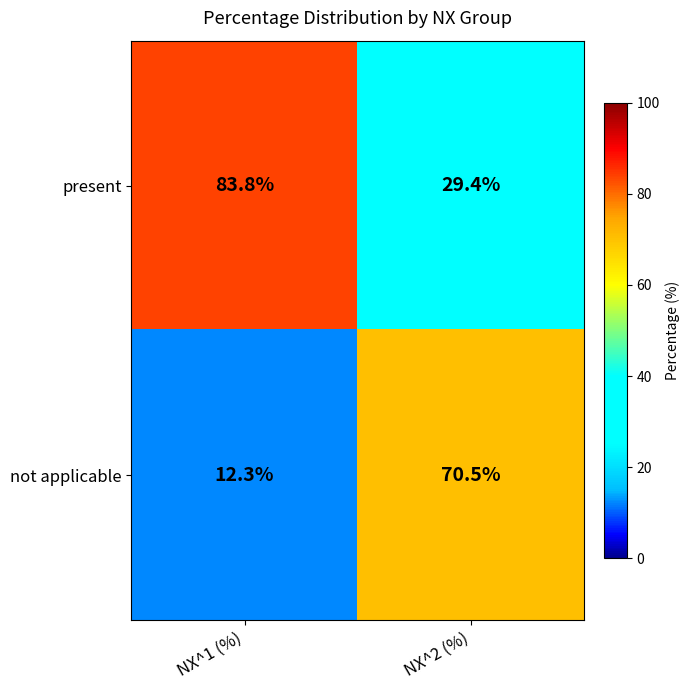

Is it true that present equals 142.2 at NX^1 (%)?

False